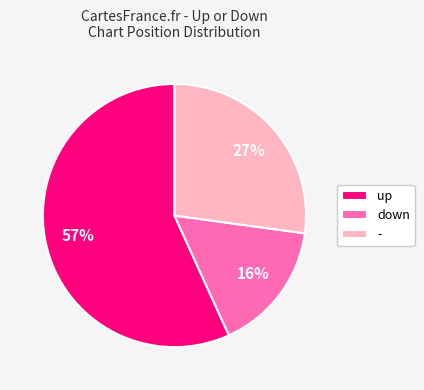

Is up the majority of the pie?

Yes